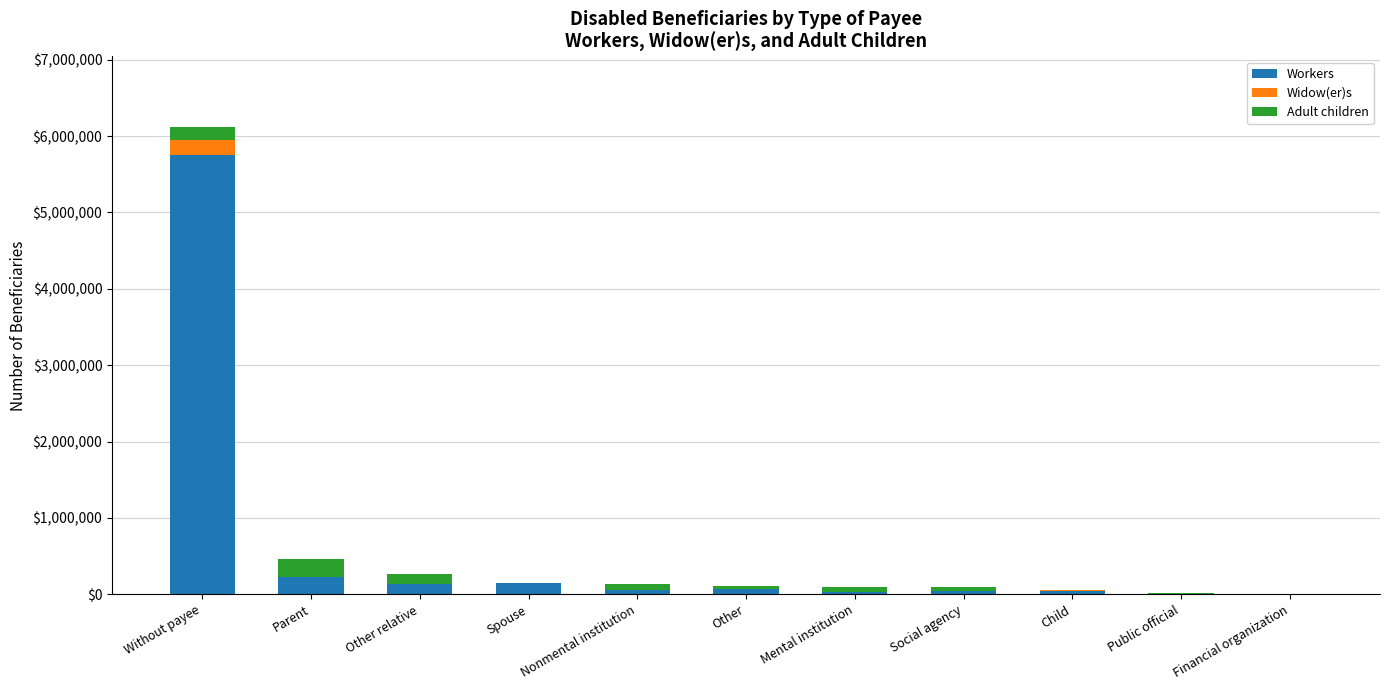

What is the sum of the Workers values at Spouse and Mental institution?

173928